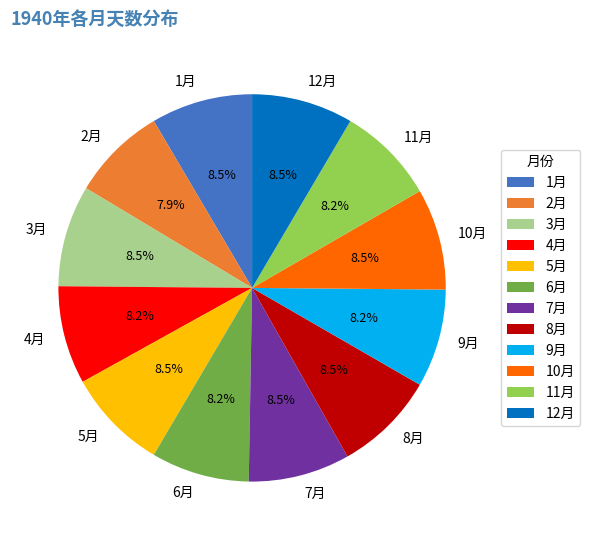

Is the sum of 10月 and 12月 greater than half?

No